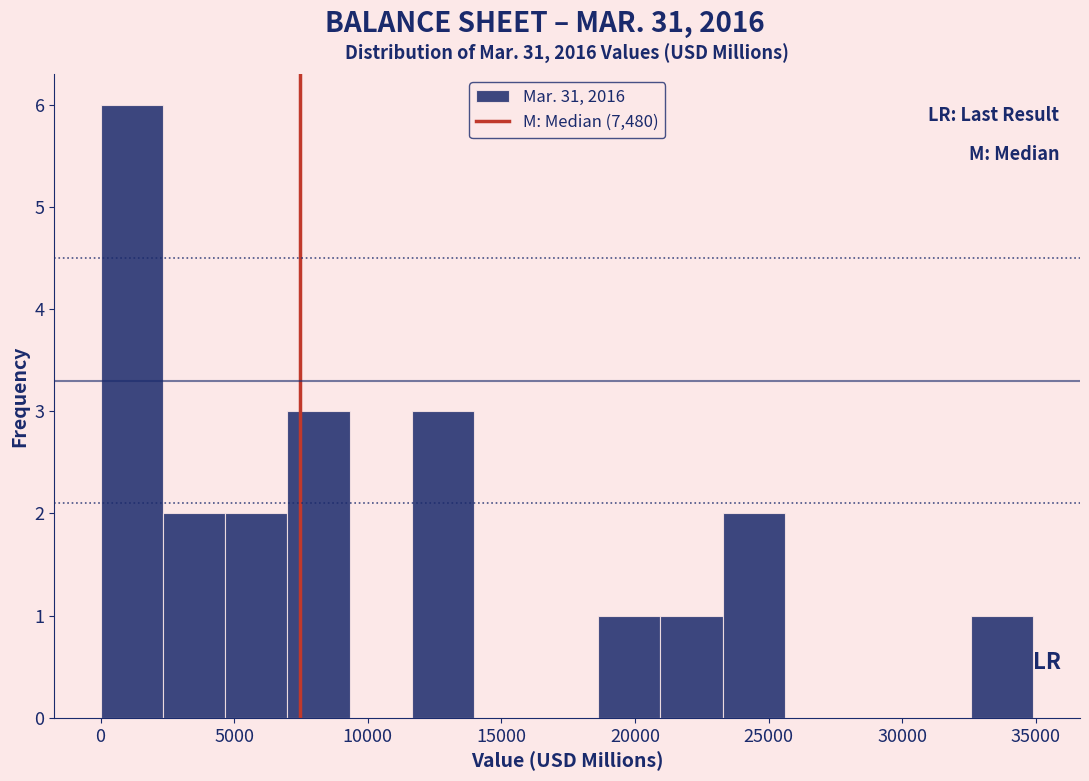

Reading left to right, transcribe this chart: for each bar, give the range it covers on the x-axis and its height. Neither the bar edges nor the heights are printed on the chart, so give them approximately, as read against the axes.

0 to 2500: 6
2500 to 4500: 2
4500 to 7000: 2
7000 to 9500: 3
9500 to 11500: 0
11500 to 14000: 3
14000 to 16500: 0
16500 to 18500: 0
18500 to 21000: 1
21000 to 23500: 1
23500 to 25500: 2
25500 to 28000: 0
28000 to 30500: 0
30500 to 32500: 0
32500 to 35000: 1